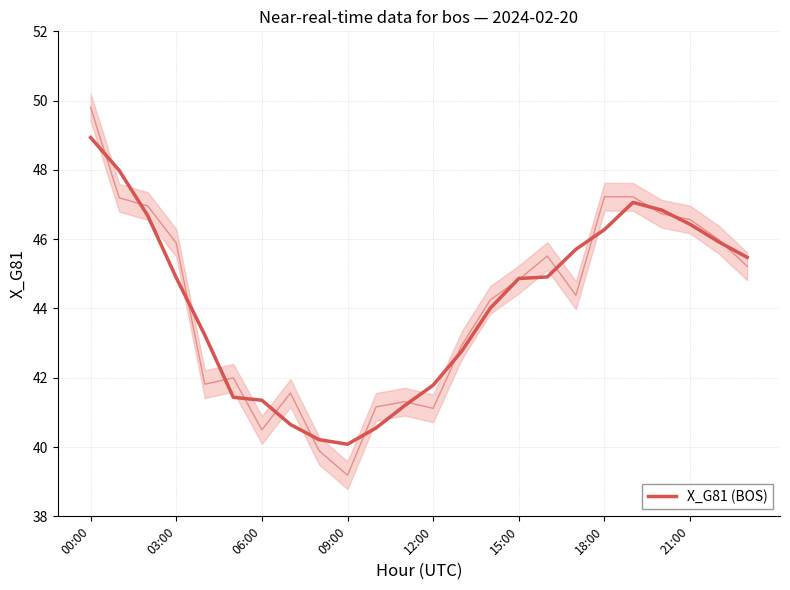

What is the maximum value shown in the chart?

48.9